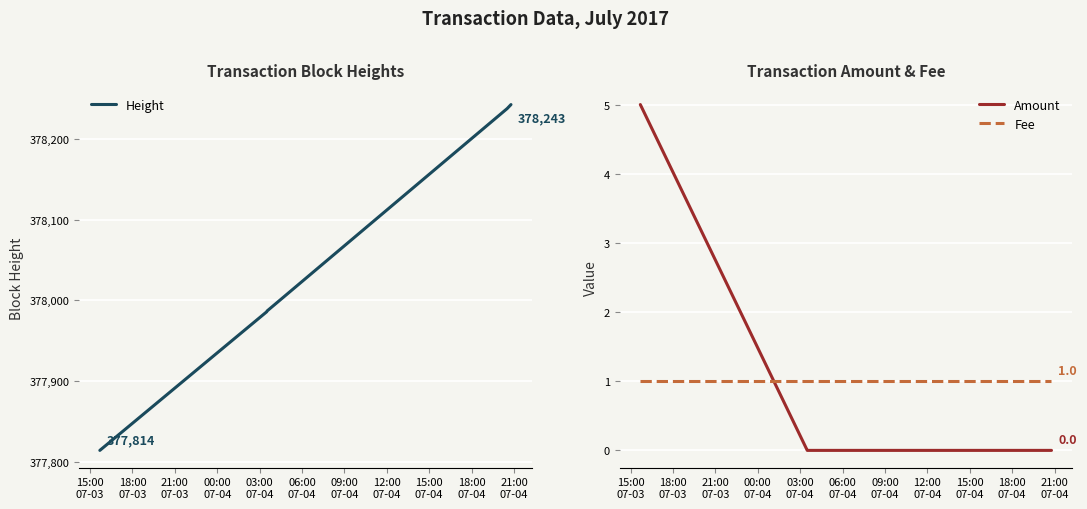

Which series ends up on top after the final intersection of Fee and Amount?

Fee